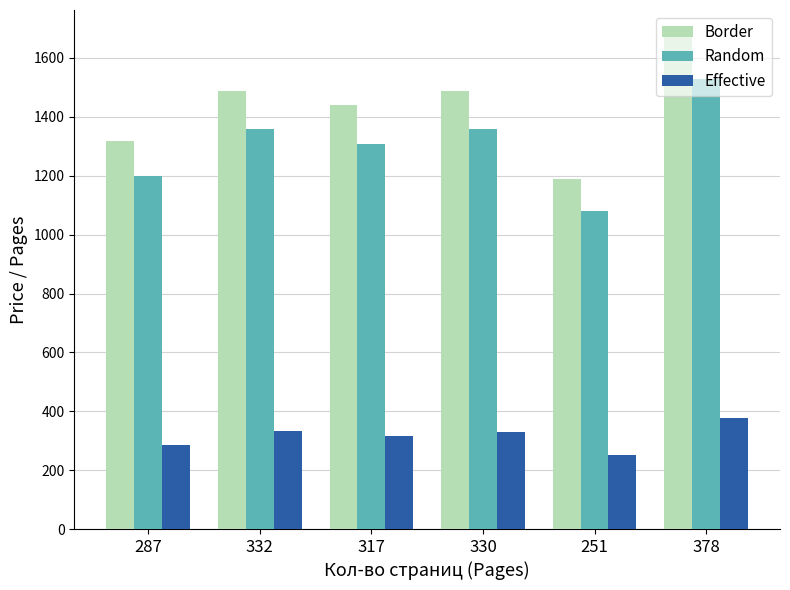

What is the sum of the Random values at 251 and 378?

2608